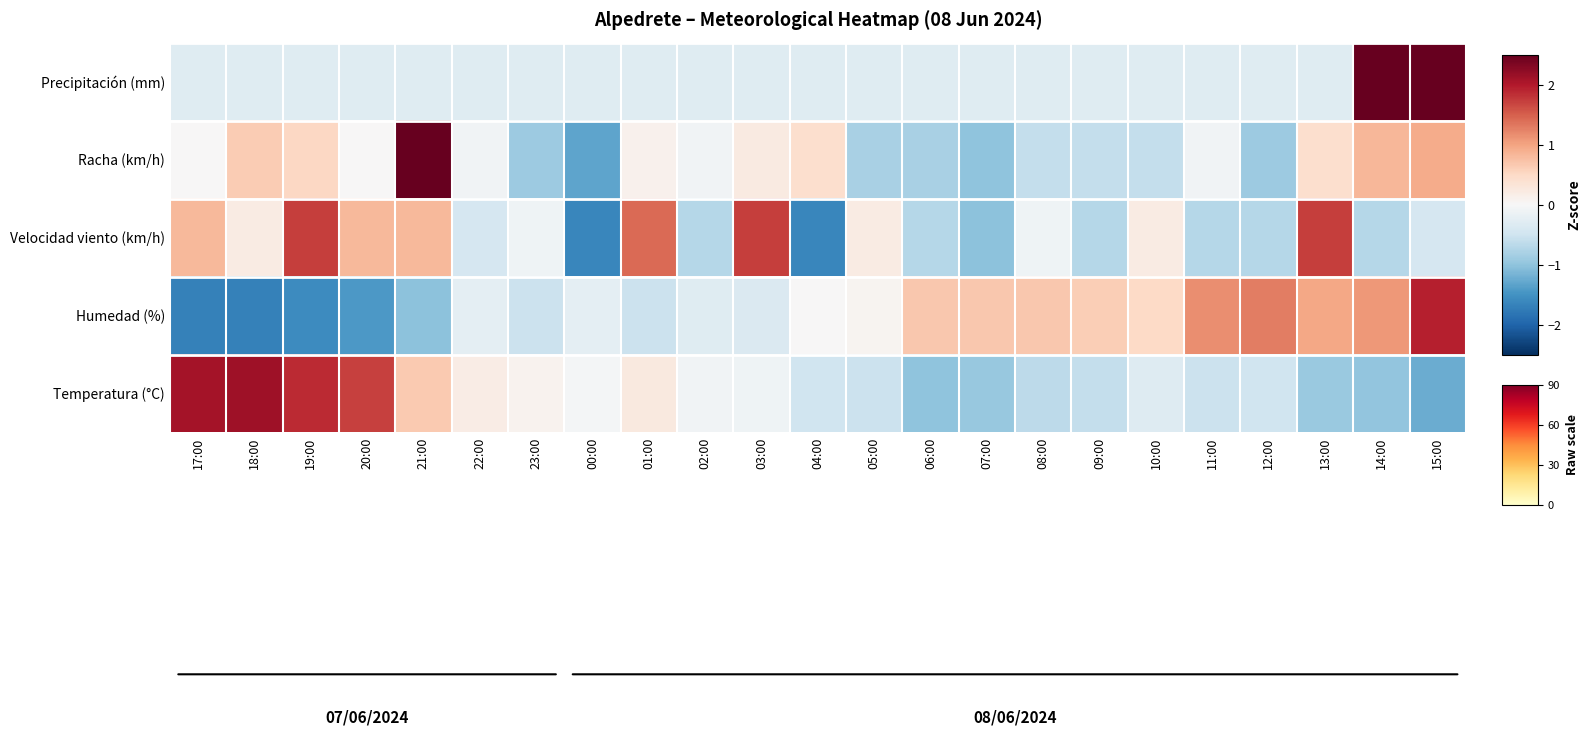

What is the smallest value displayed?

-1.7